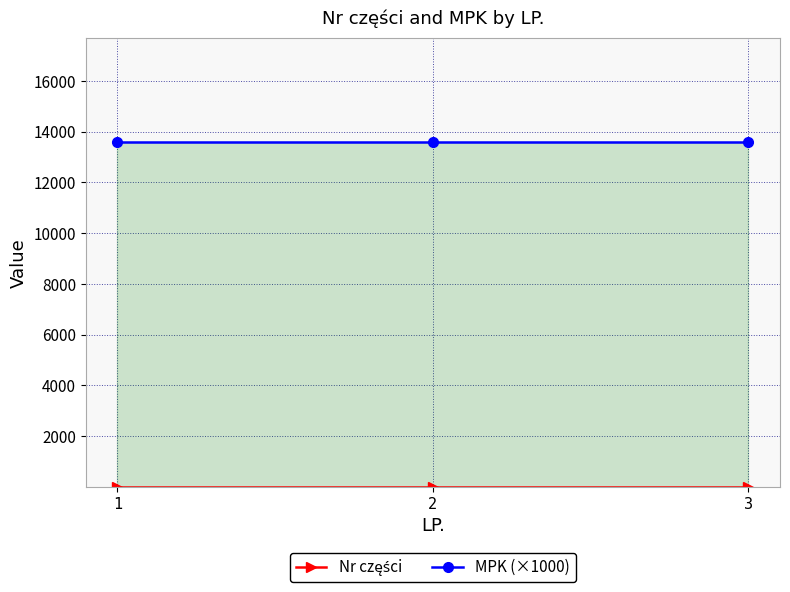

Which series has the largest total across all categories?

MPK (×1000)